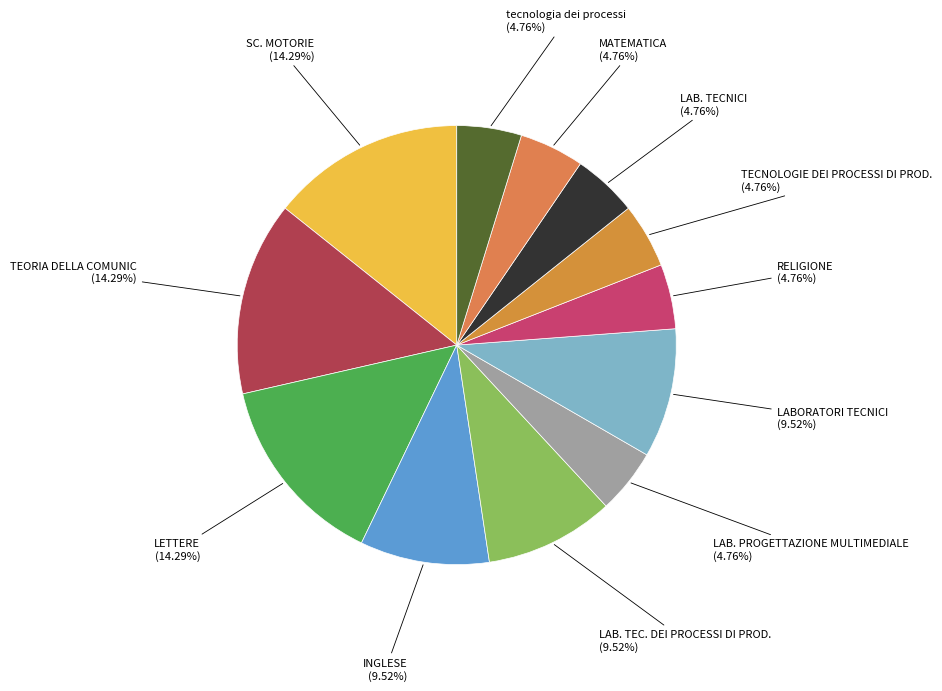

Do LAB. TEC. DEI PROCESSI DI PROD. and TECNOLOGIE DEI PROCESSI DI PROD. together represent more than half of the pie?

No